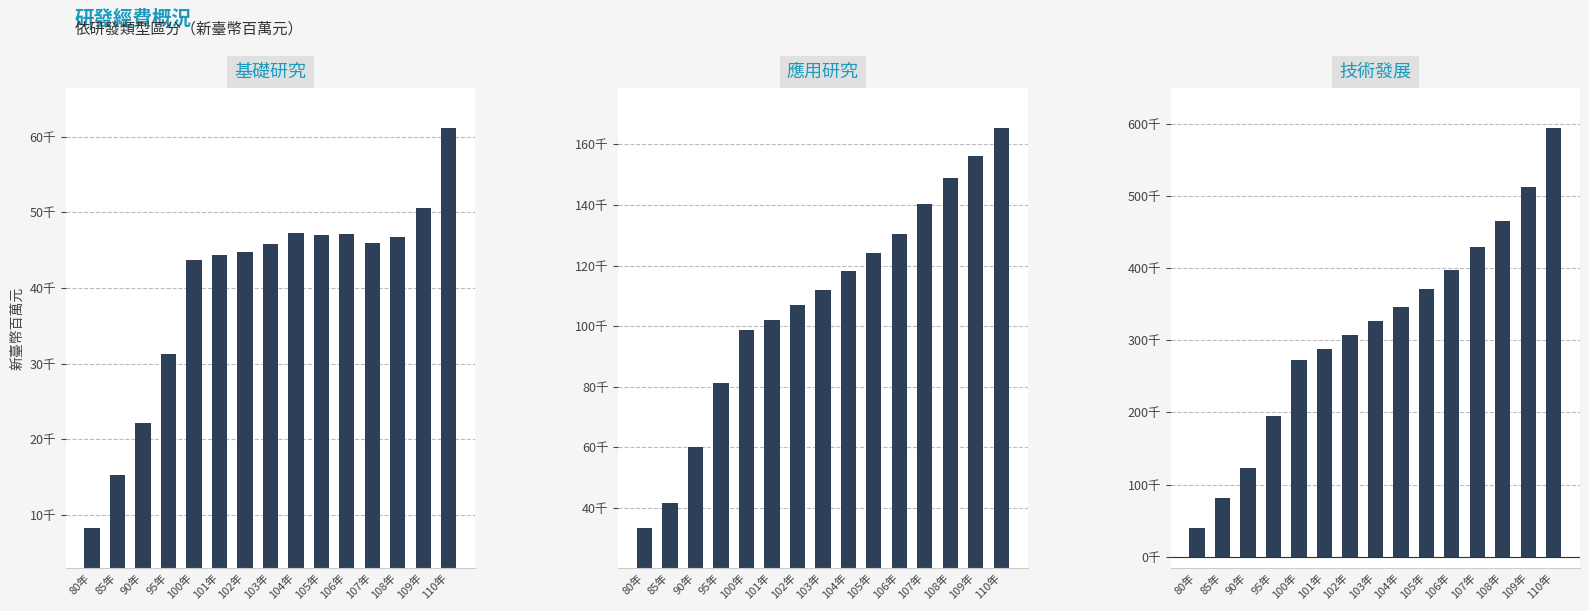

Between 85年 and 90年, which is larger?

90年